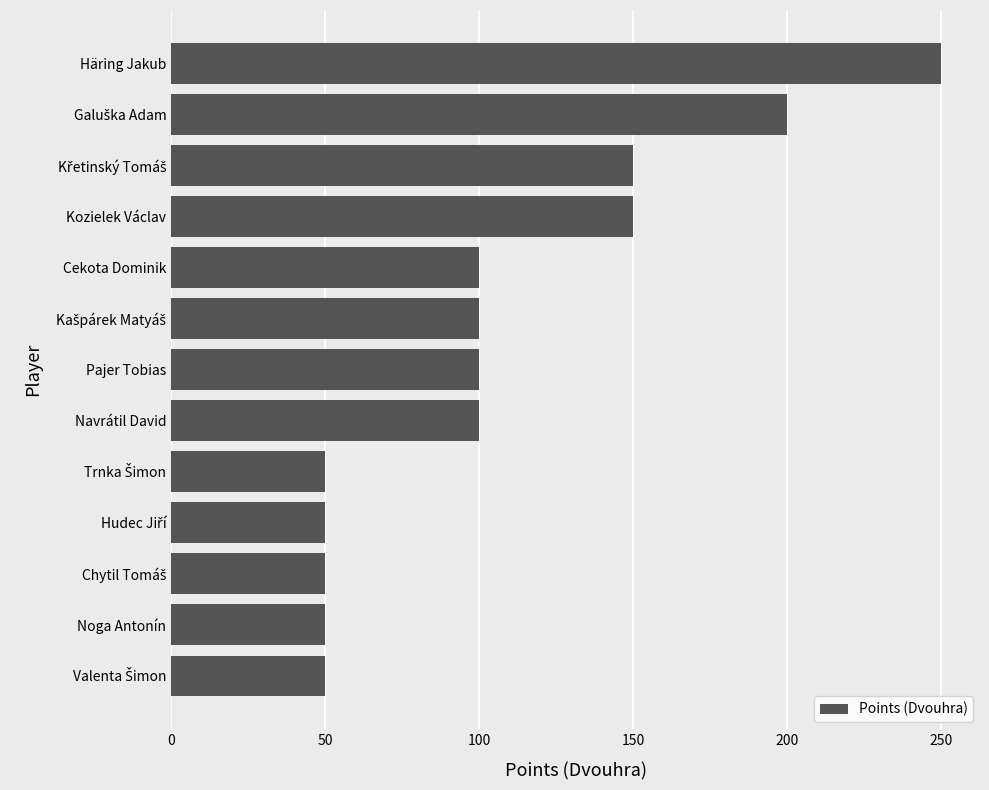

Count the values in the range 50 to 150.

11